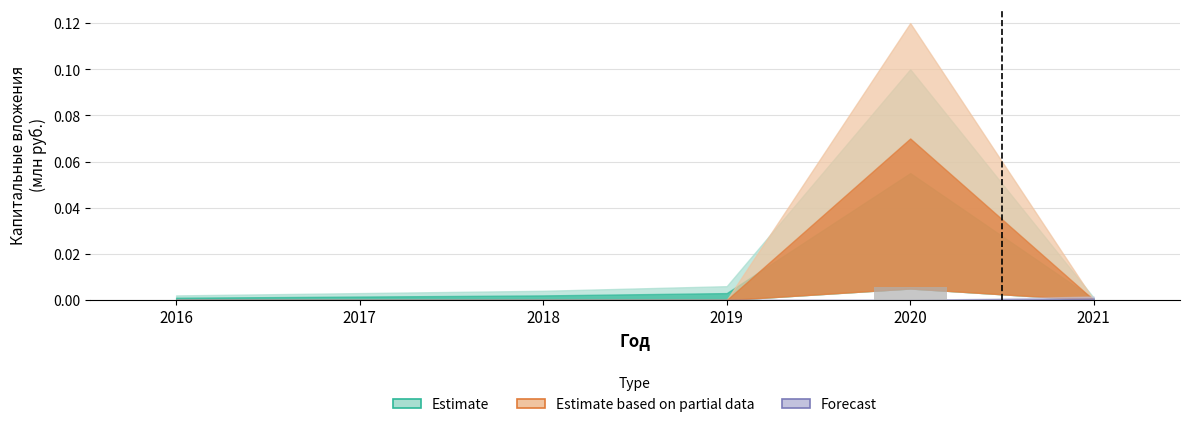

The value at 2021 is 0.0. True or false?

True